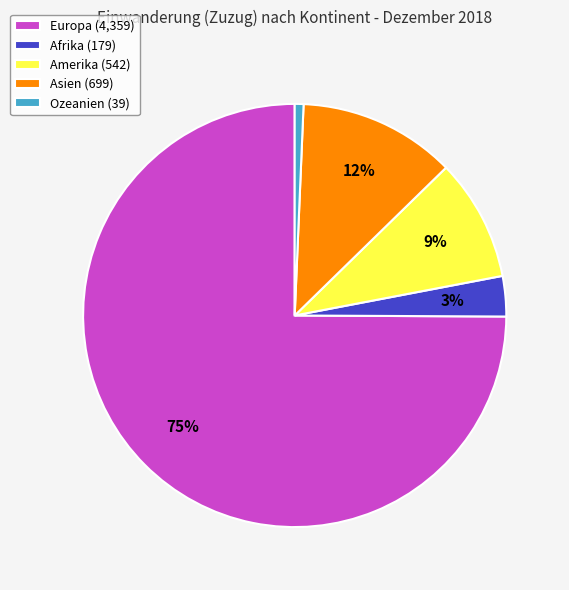

Do Europa (4,359) and Afrika (179) together represent more than half of the pie?

Yes